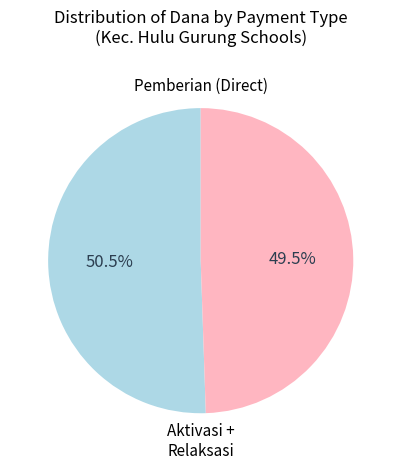

Which category has the smallest portion of the pie?

Aktivasi + Relaksasi